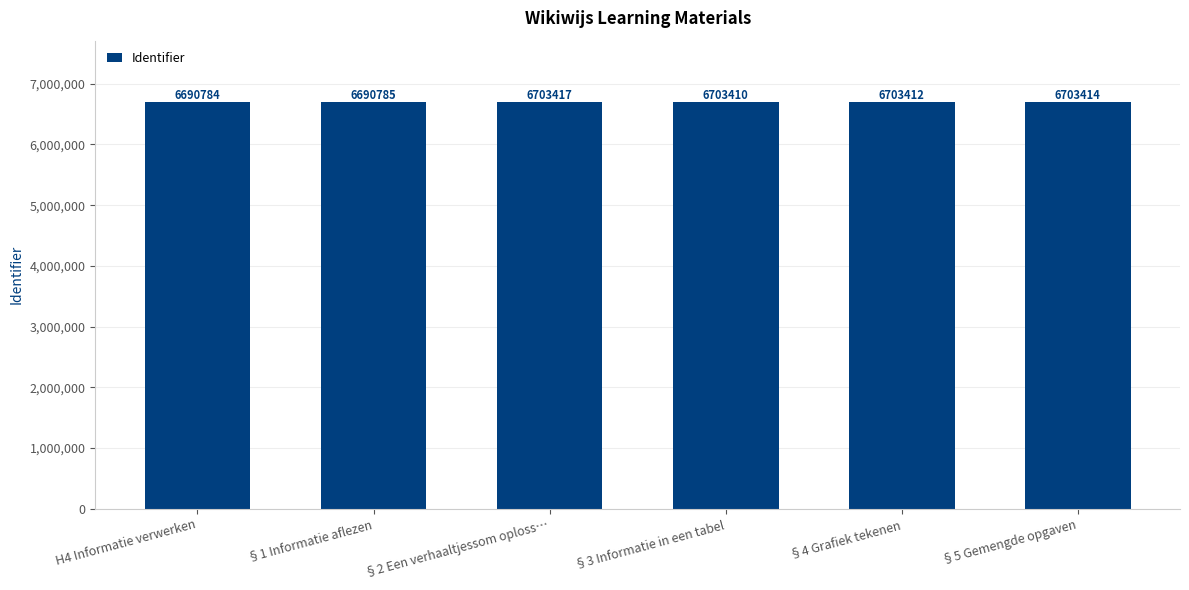

List the labels in order of value, smallest first.

H4 Informatie verwerken, §1 Informatie aflezen, §3 Informatie in een tabel, §4 Grafiek tekenen, §5 Gemengde opgaven, §2 Een verhaaltjessom oploss…